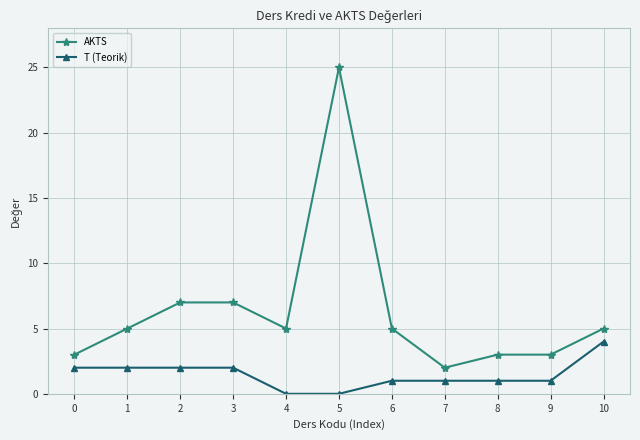

Which category has the highest value in the AKTS series?

5